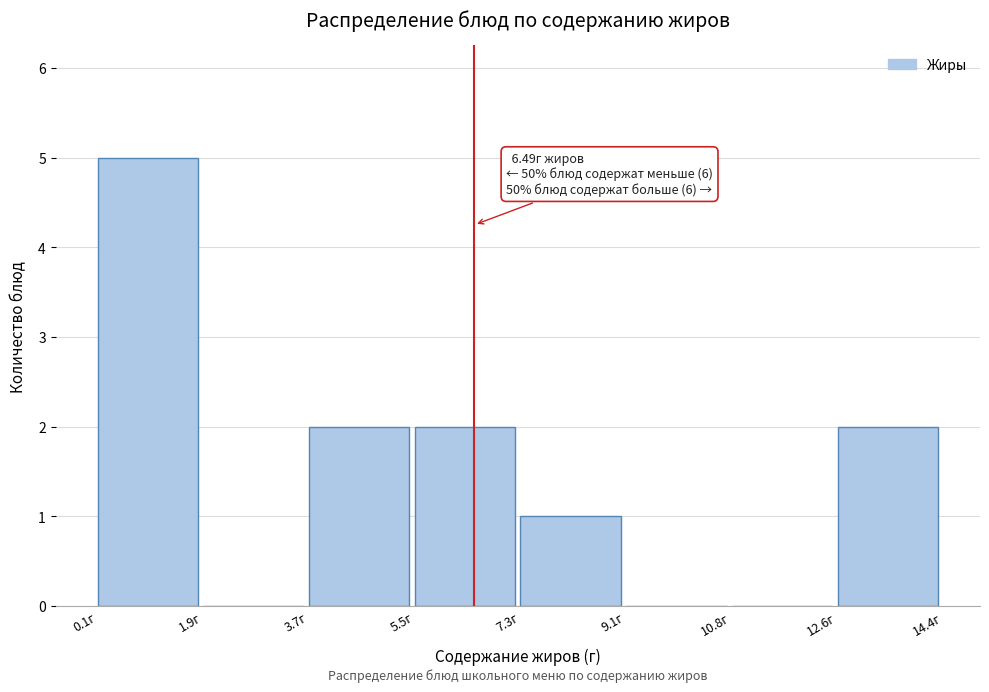

Which range on the x-axis has the tallest bar?

0.2 to 1.8